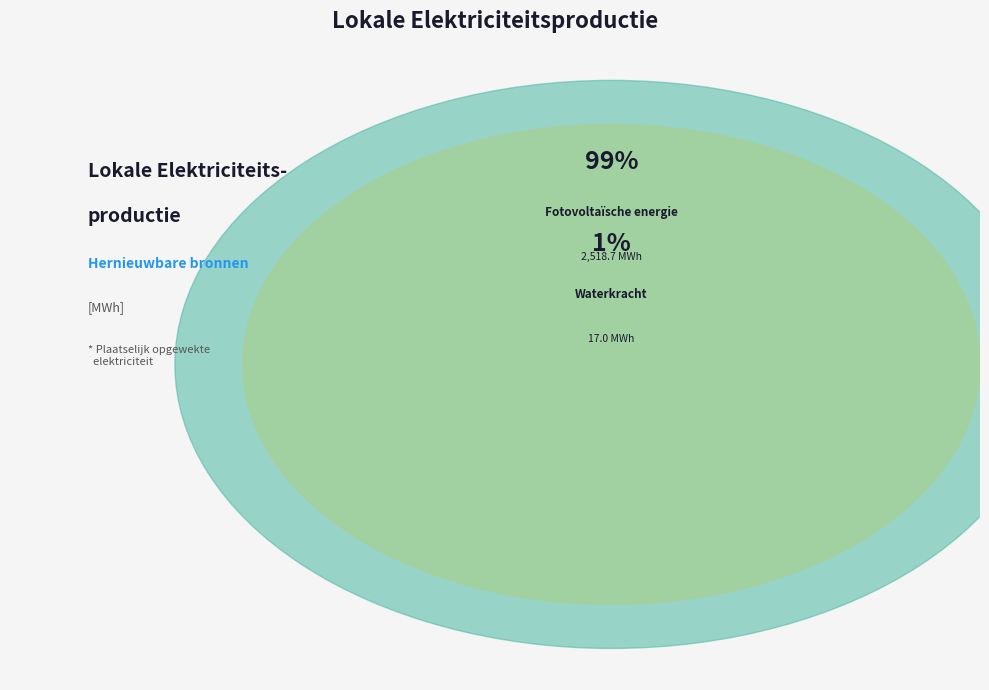

The Waterkracht slice represents 11% of the pie. True or false?

False